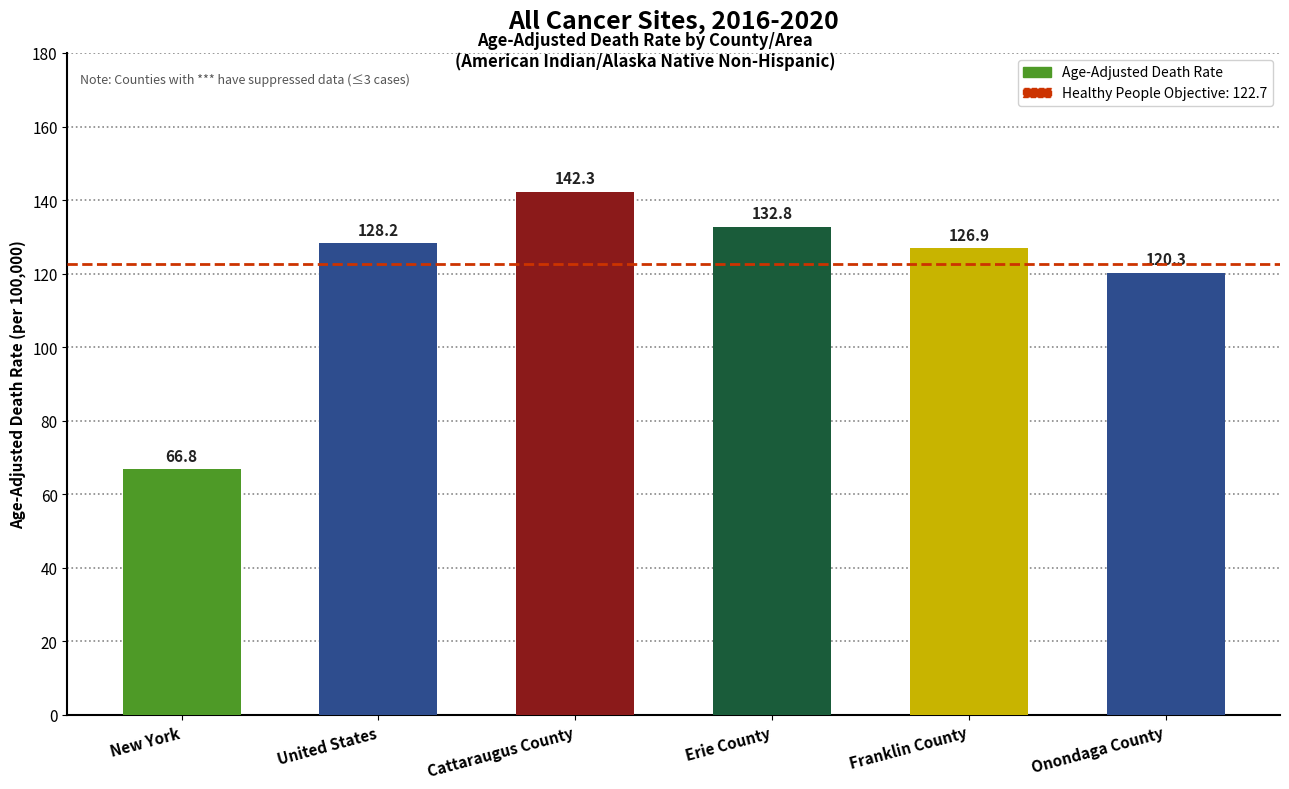

What is the difference between the maximum and minimum values?

75.5